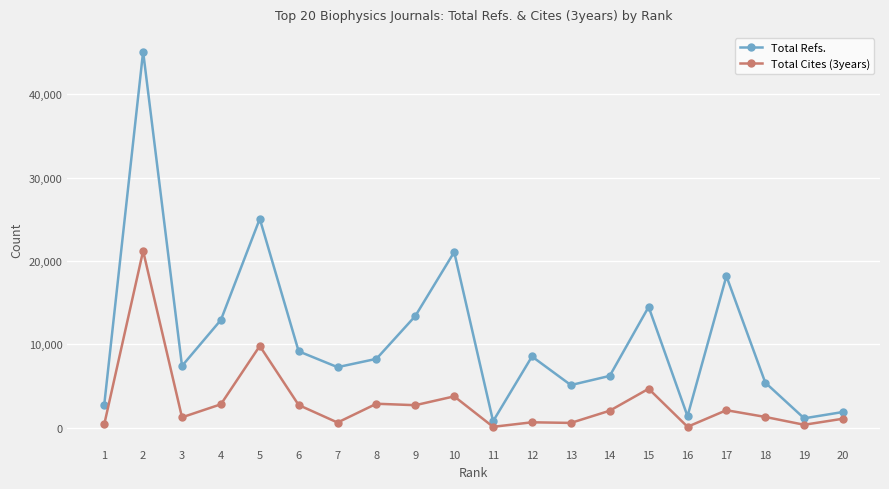

At how many categories does at least one series exceed 14097?

5